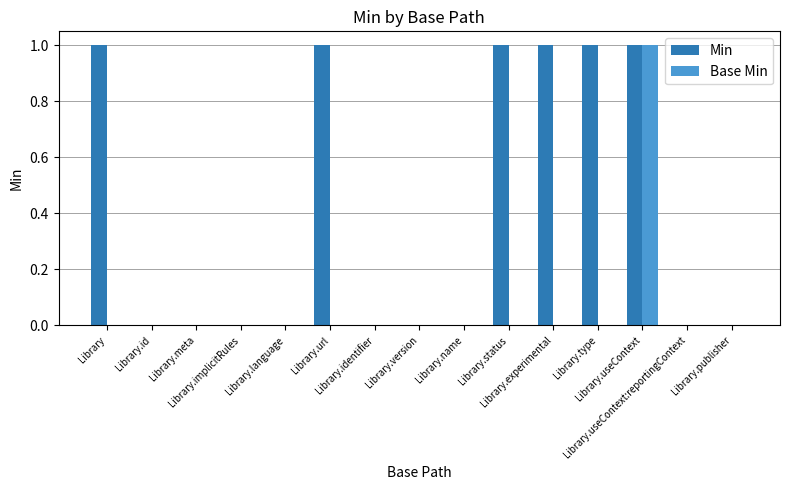

Which series has the largest total across all categories?

Min